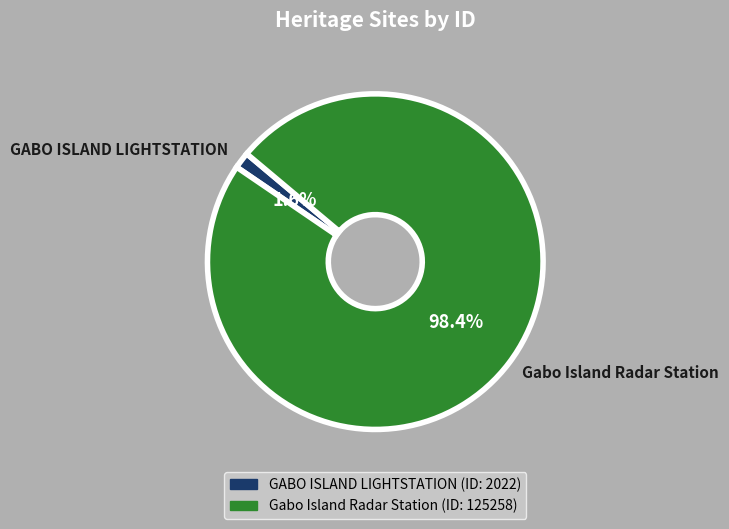

Combined, what portion of the pie is GABO ISLAND LIGHTSTATION and Gabo Island Radar Station?

100.0%